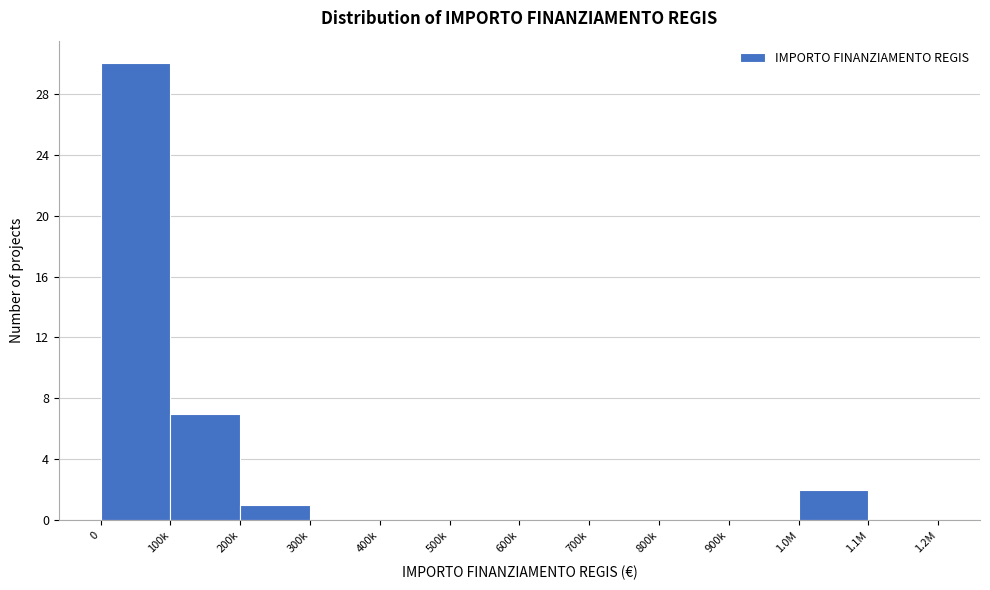

Reading left to right, transcribe all the data shown in this chart.

0=30	100k=7	200k=1	300k=0	400k=0	500k=0	600k=0	700k=0	800k=0	900k=0	1.0M=2	1.1M=0